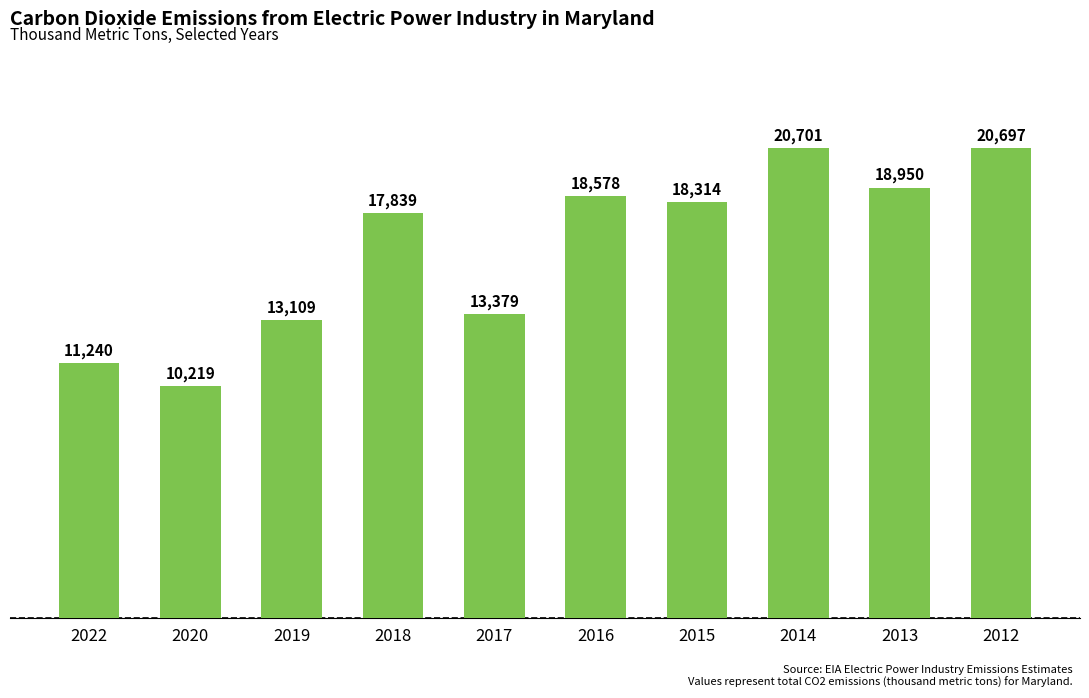

True or false: the data shows 7366 at 2019.

False